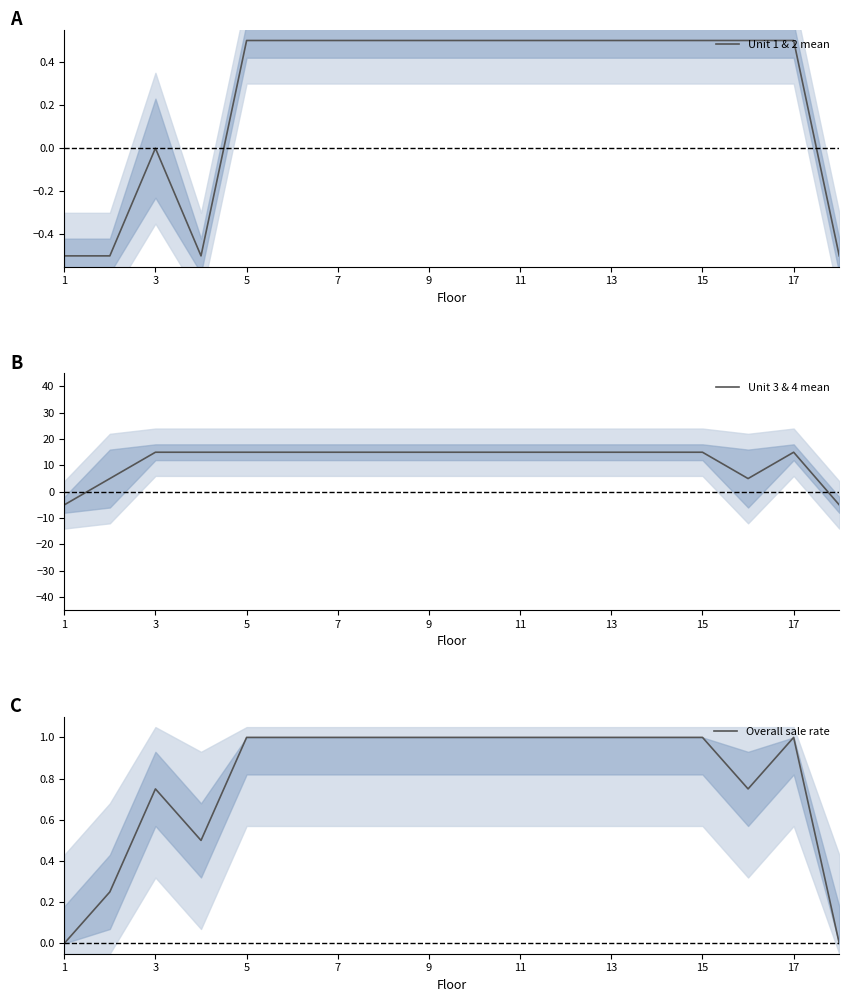

How many interior local valleys does the Unit 3 & 4 mean series have?

1